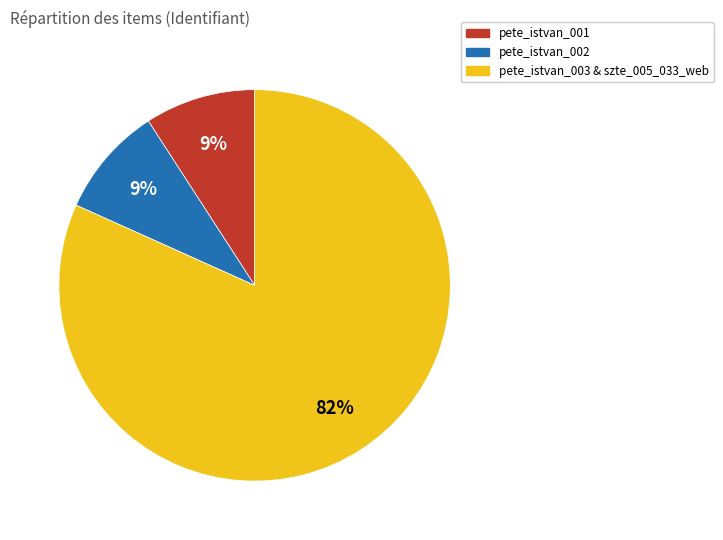

To the nearest percent, what is the average slice percentage?

33%